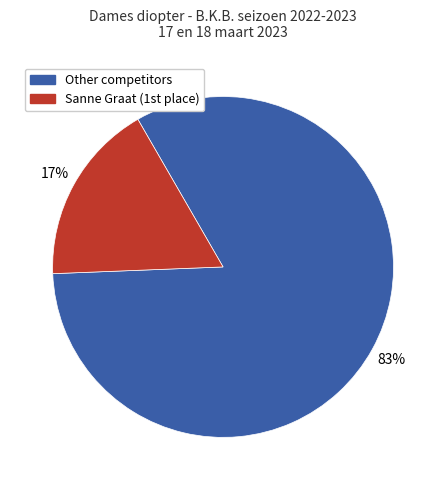

To the nearest percent, what is the average slice percentage?

50%